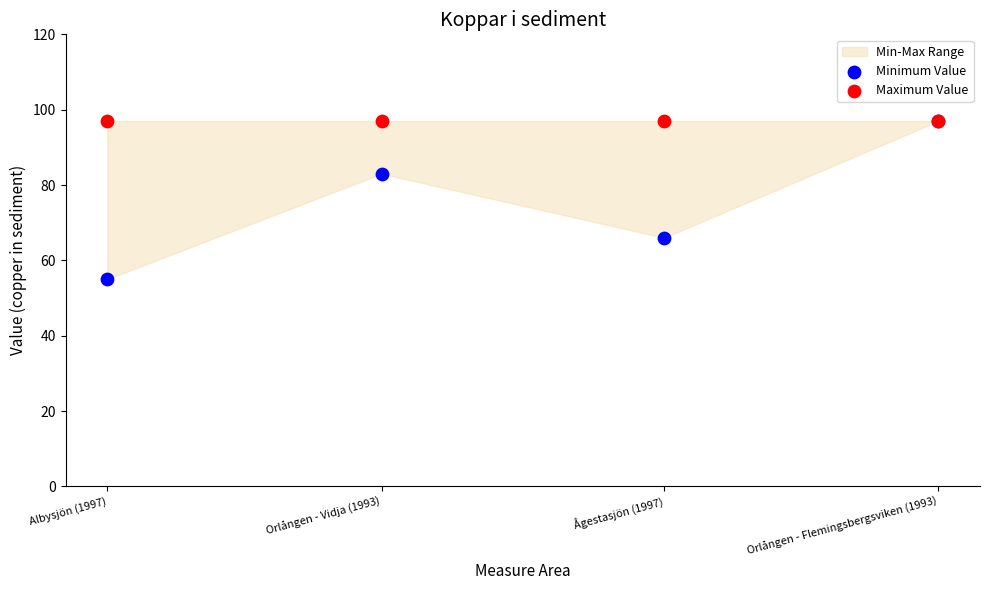

Across all series, what Y value is closest to 76?

83